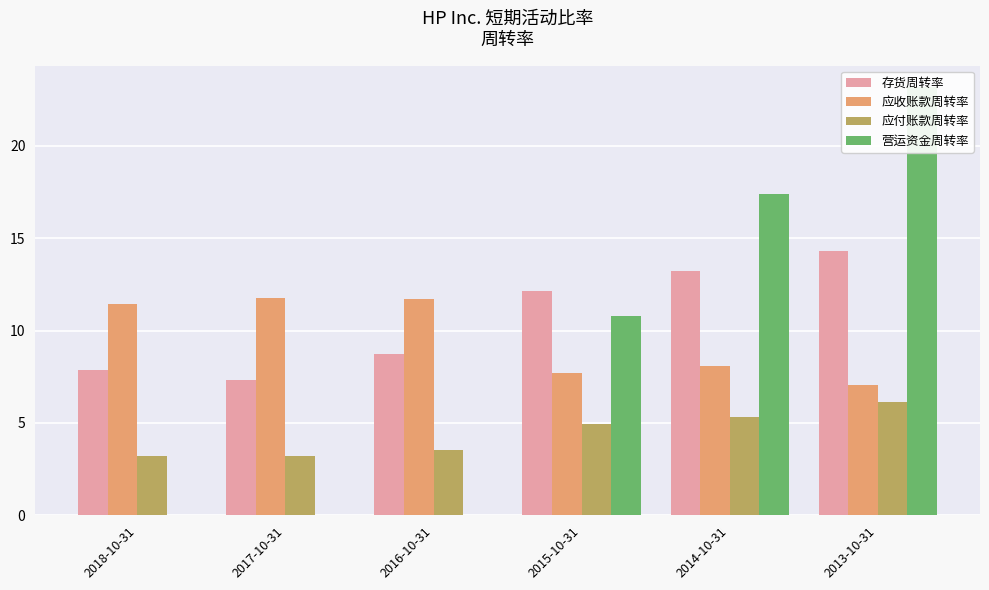

Rank the categories by 存货周转率 value from highest to lowest.

2013-10-31, 2014-10-31, 2015-10-31, 2016-10-31, 2018-10-31, 2017-10-31